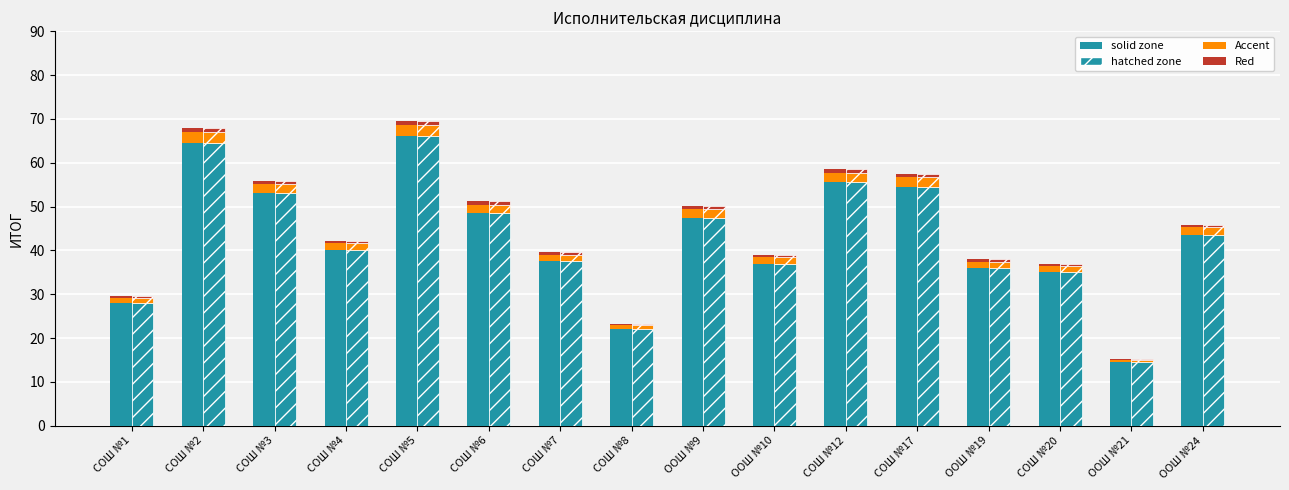

How many values in the ИТОГ (solid) series exceed 43?

8